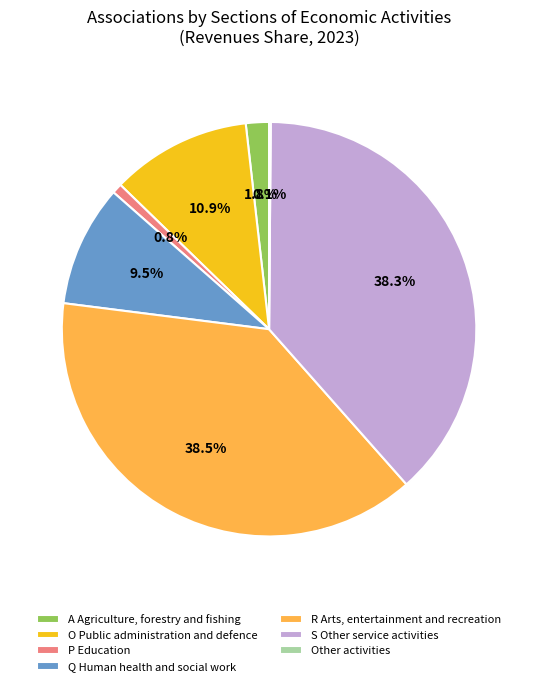

Which has a higher value, R Arts, entertainment and recreation or O Public administration and defence?

R Arts, entertainment and recreation